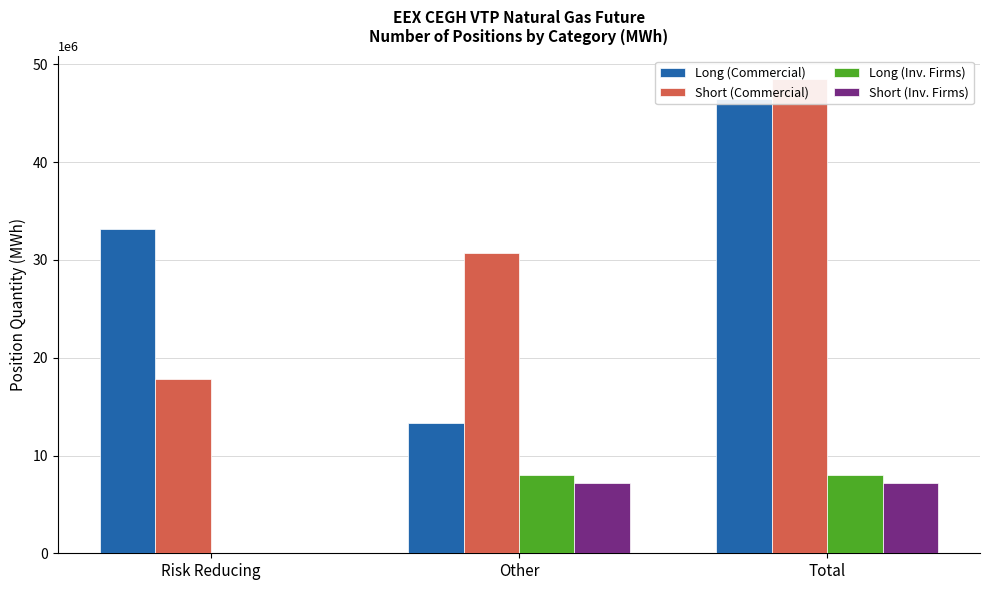

Which category has the lowest value across all series?

Risk Reducing